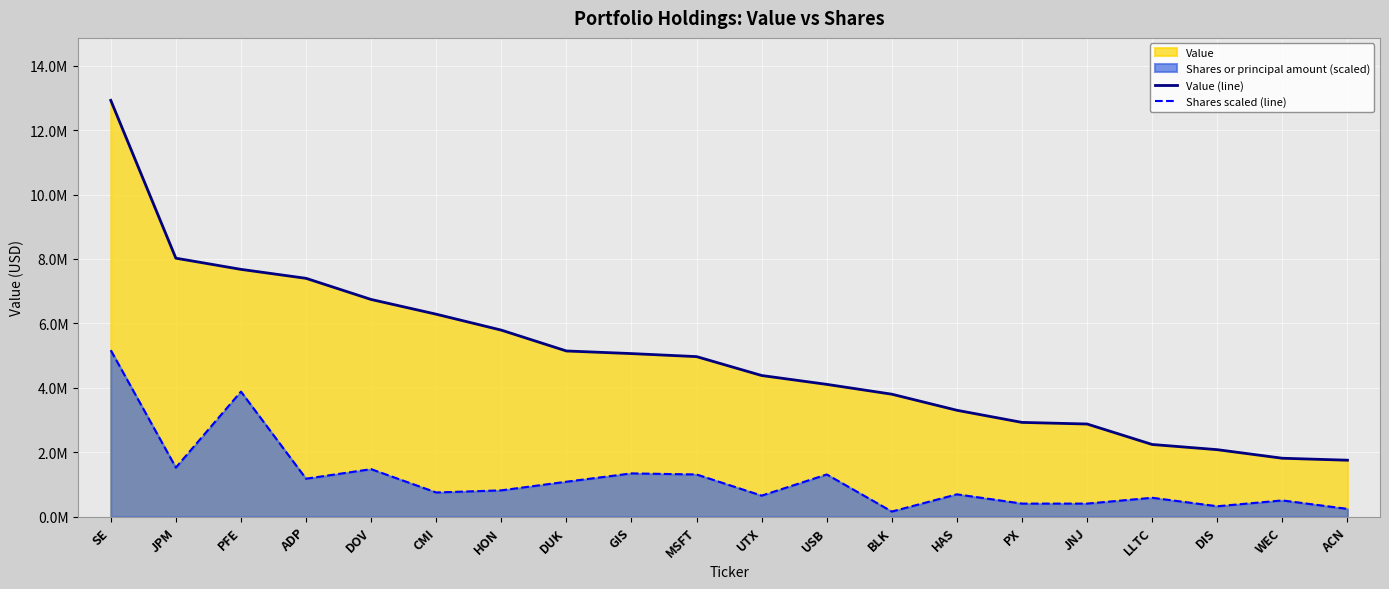

What is the sum of all Shares scaled (line) values?

23909089.1